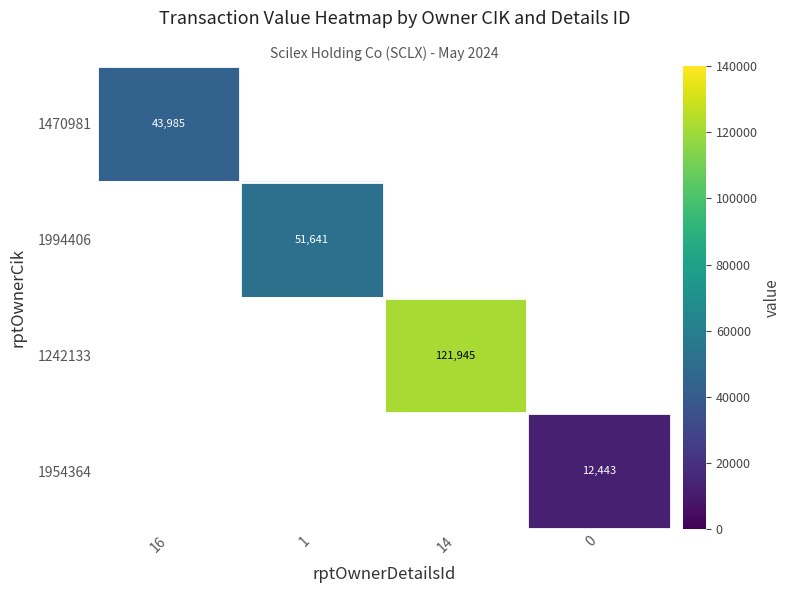

The value of 1470981 at 16 is 43985. True or false?

True